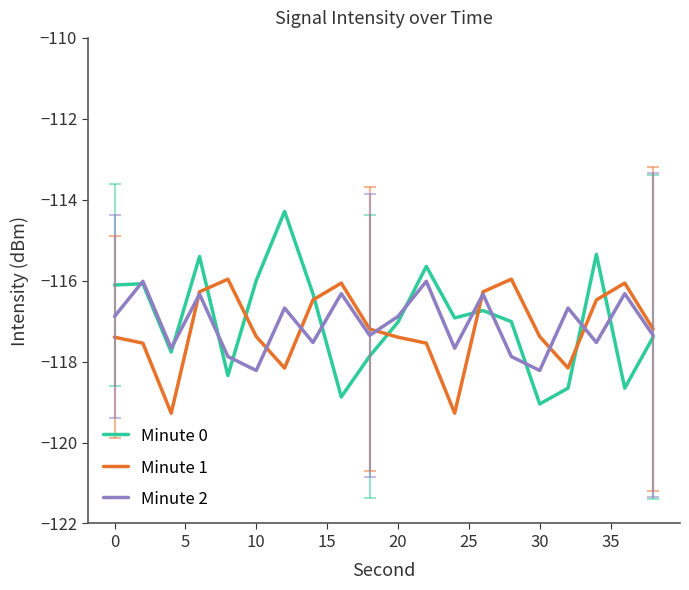

What is the minimum value shown in the chart?

-119.3